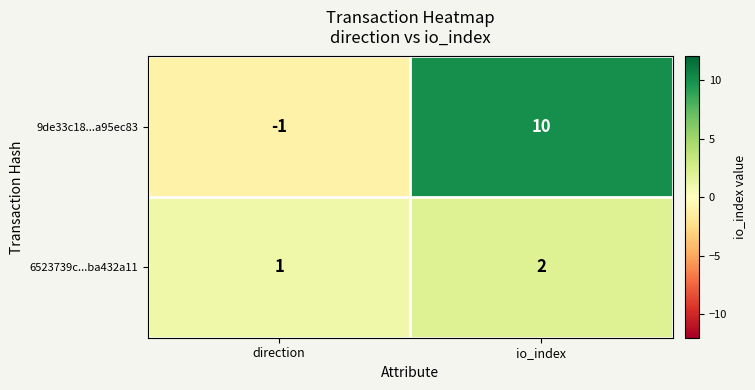

At how many categories does at least one series exceed 0?

2